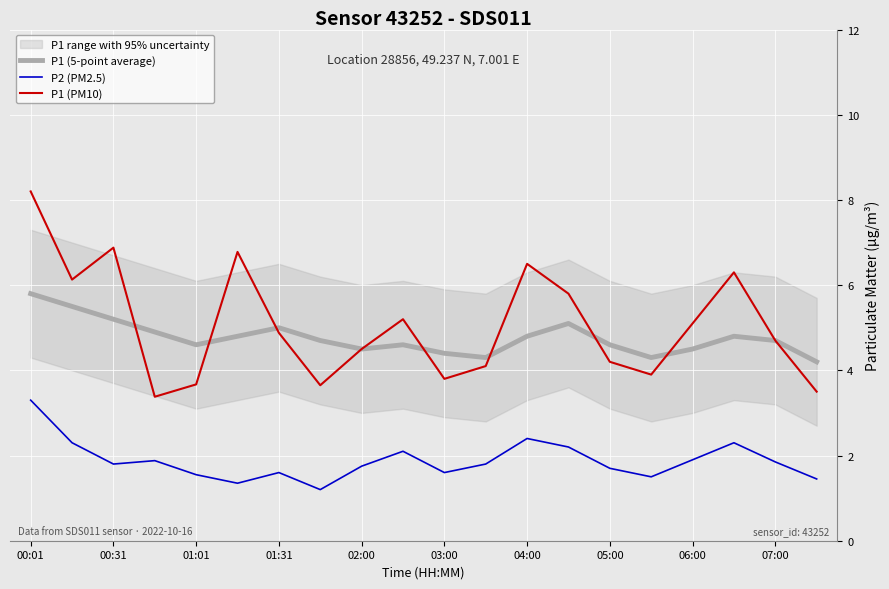

True or false: P2 (PM2.5) and P1 (5-point average) cross at least once.

False